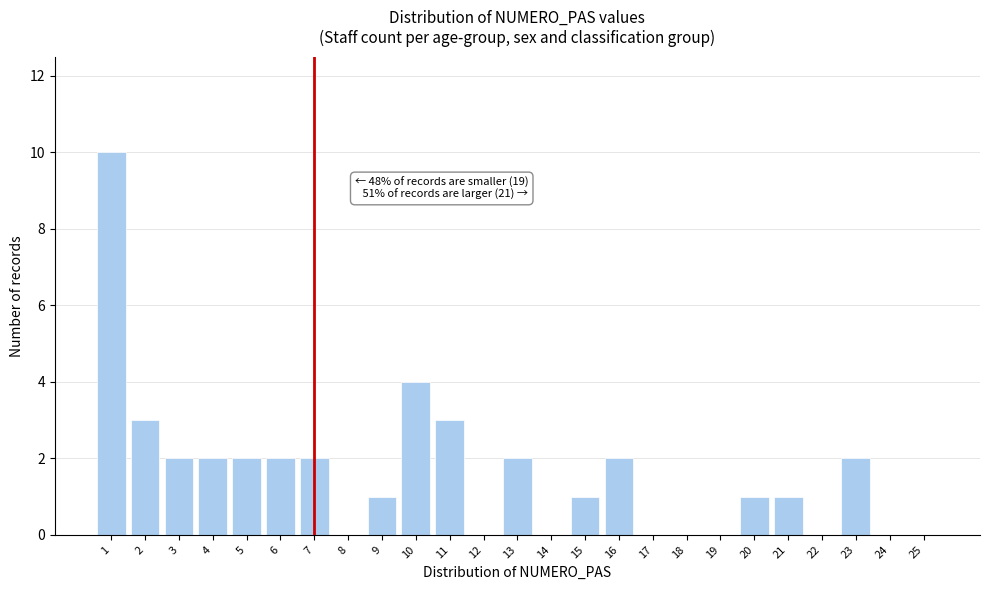

Reading left to right, what are all the values shown in this chart?

1=10	2=3	3=2	4=2	5=2	6=2	7=2	8=0	9=1	10=4	11=3	12=0	13=2	14=0	15=1	16=2	17=0	18=0	19=0	20=1	21=1	22=0	23=2	24=0	25=0